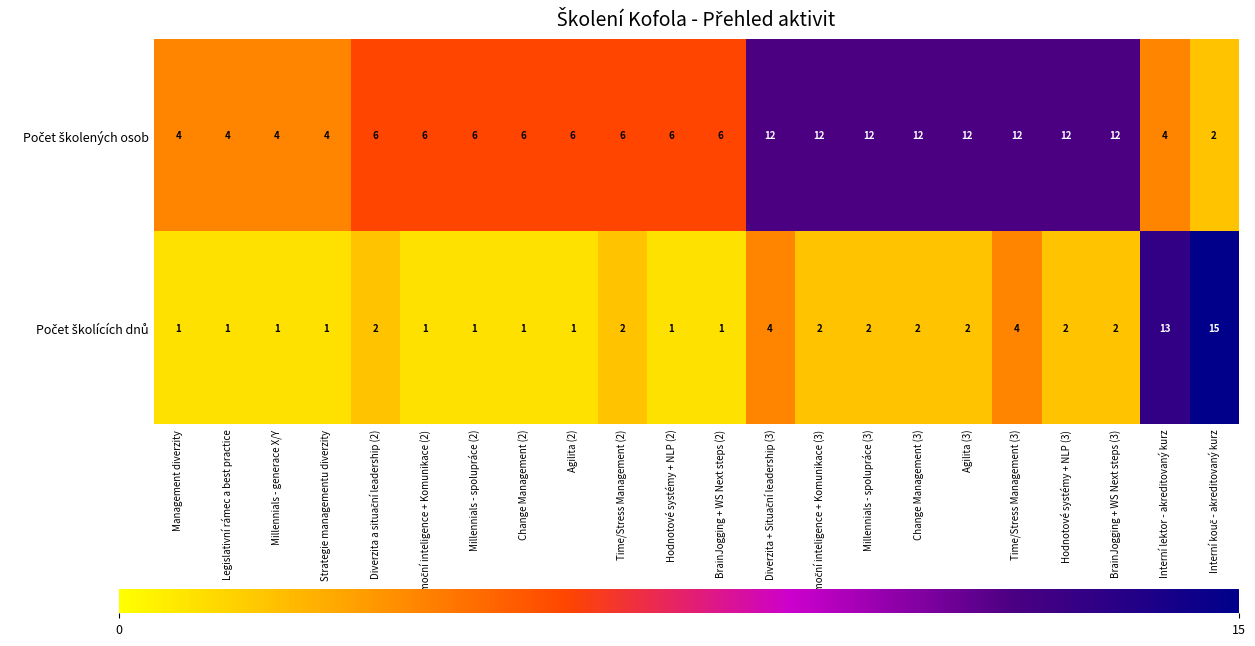

What is the maximum value shown in the chart?

15